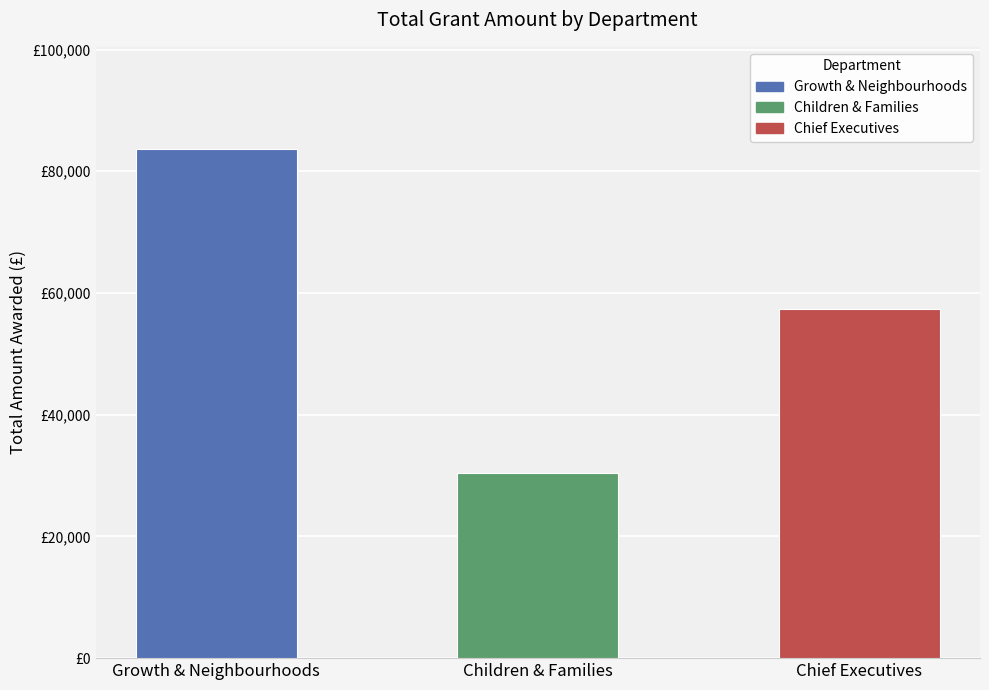

The chart shows a value of 38686.7 at Chief Executives. True or false?

False